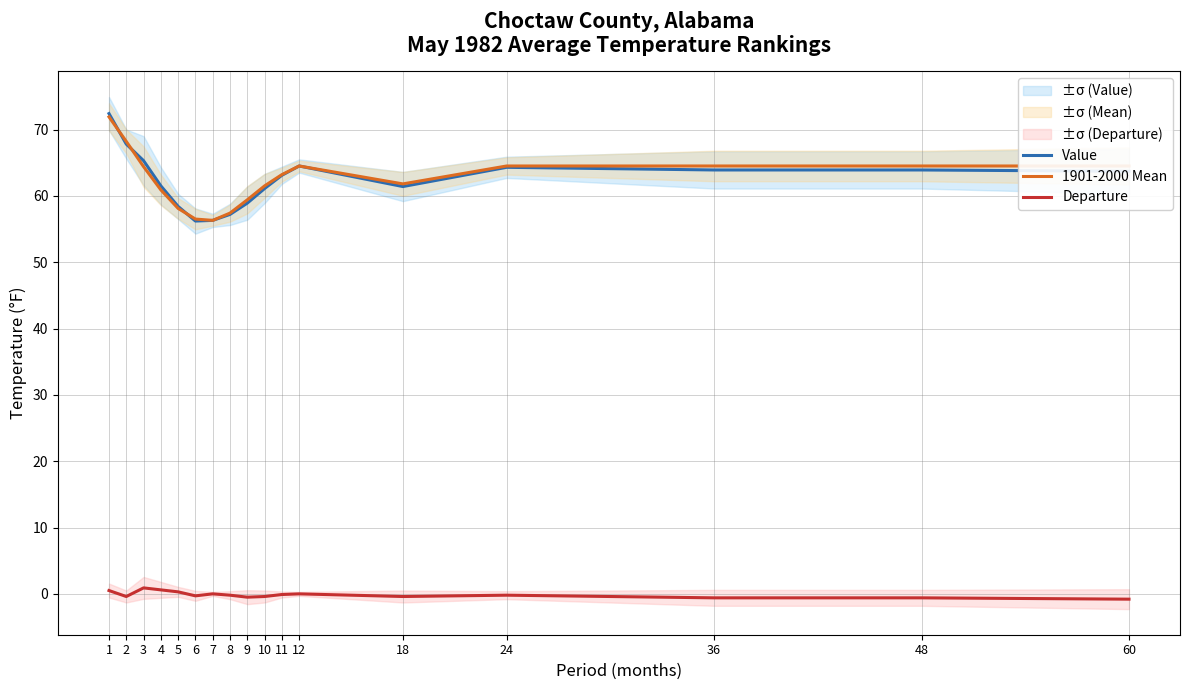

Which series has the largest range (max minus min)?

Value